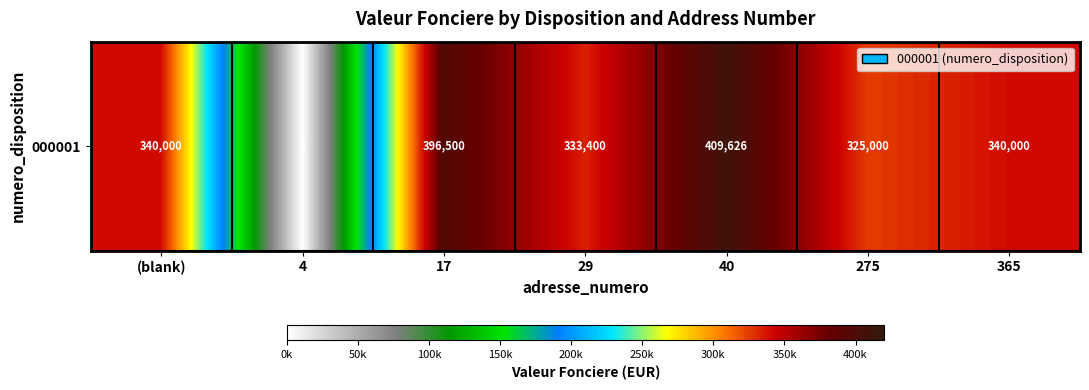

Reading right to left, transcribe all the data shown in this chart.

340000.0	325000.0	409626.1	333400.0	396500.0	1.0	340000.0